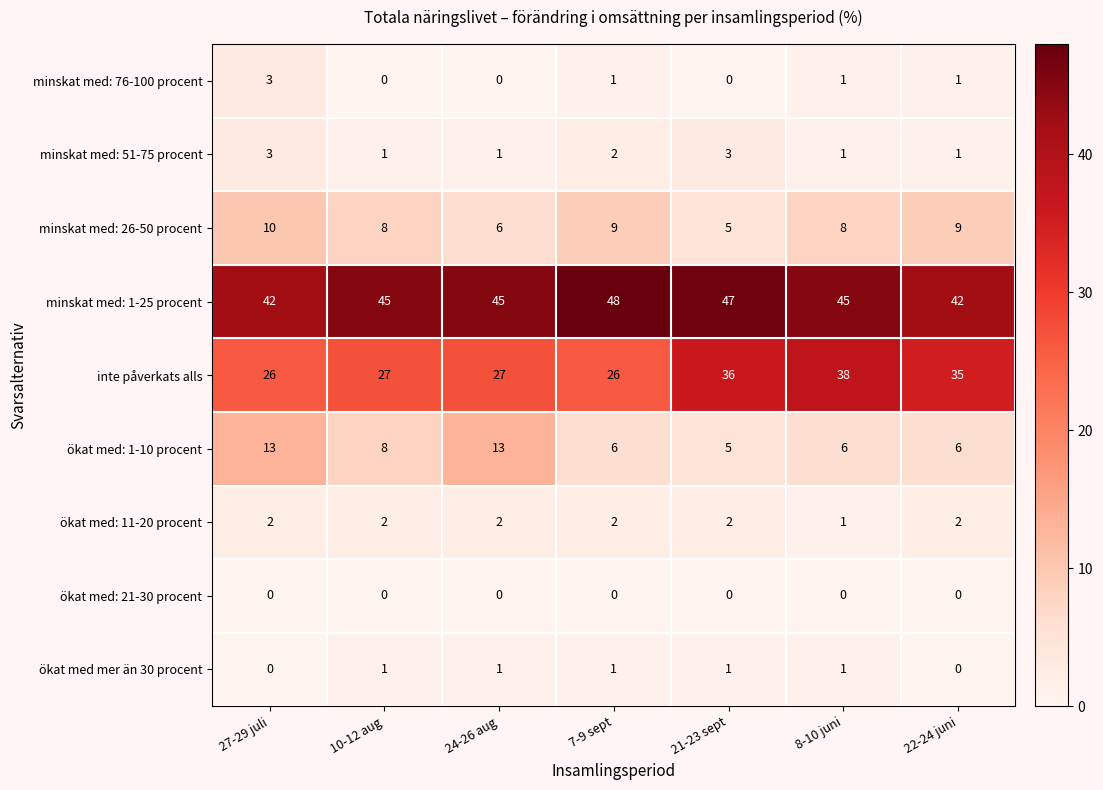

Count the number of data series in this chart.

9